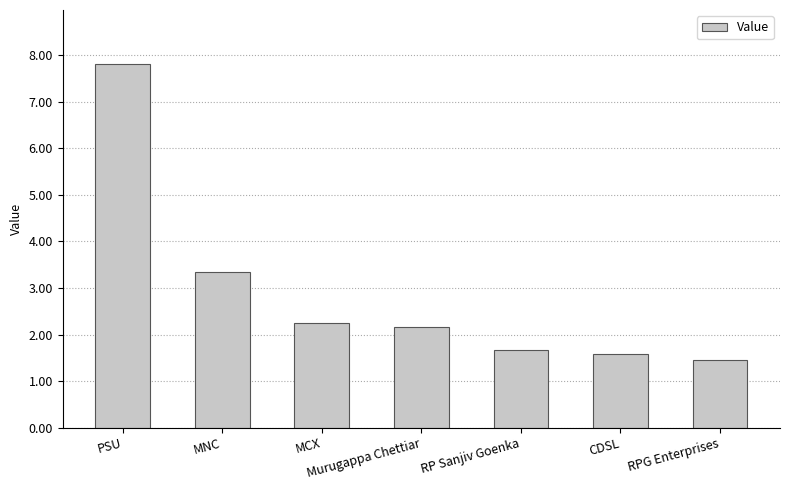

What is the minimum value shown in the chart?

1.4